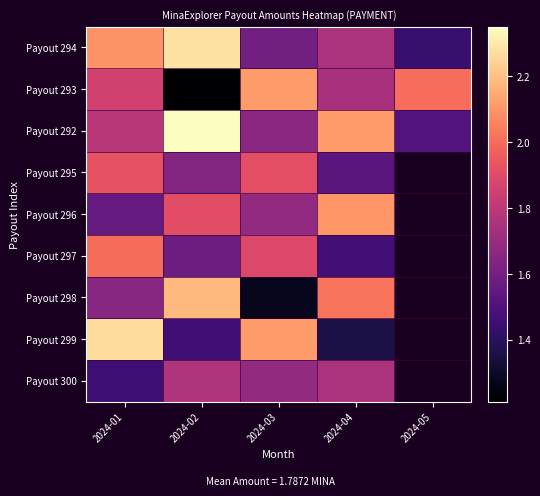

What is the sum of the Payout 293 values at 2024-03 and 2024-04?

3.9